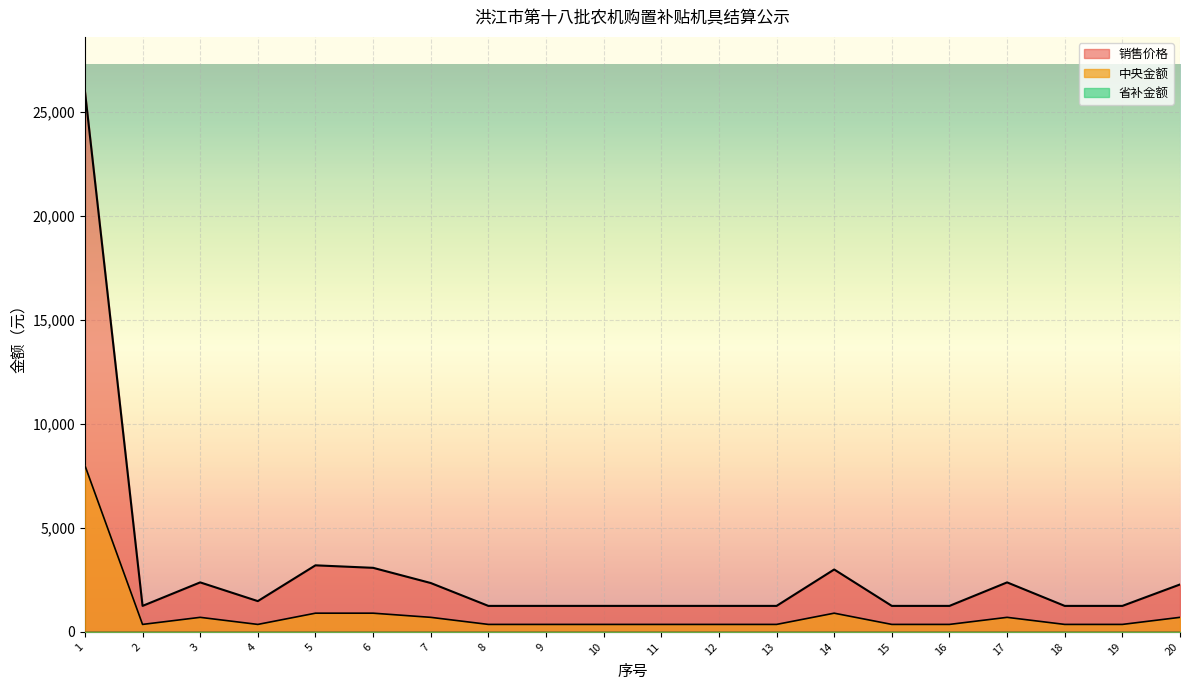

True or false: 销售价格 has more than 0 interior local peaks.

True